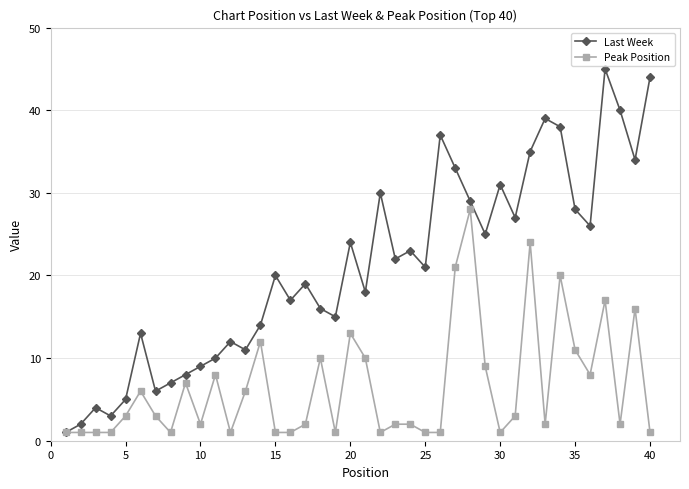

Reading right to left, transcribe all the data shown in this chart.

Last Week: 44	34	40	45	26	28	38	39	35	27	31	25	29	33	37	21	23	22	30	18	24	15	16	19	17	20	14	11	12	10	9	8	7	6	13	5	3	4	2	1
Peak Position: 1	16	2	17	8	11	20	2	24	3	1	9	28	21	1	1	2	2	1	10	13	1	10	2	1	1	12	6	1	8	2	7	1	3	6	3	1	1	1	1